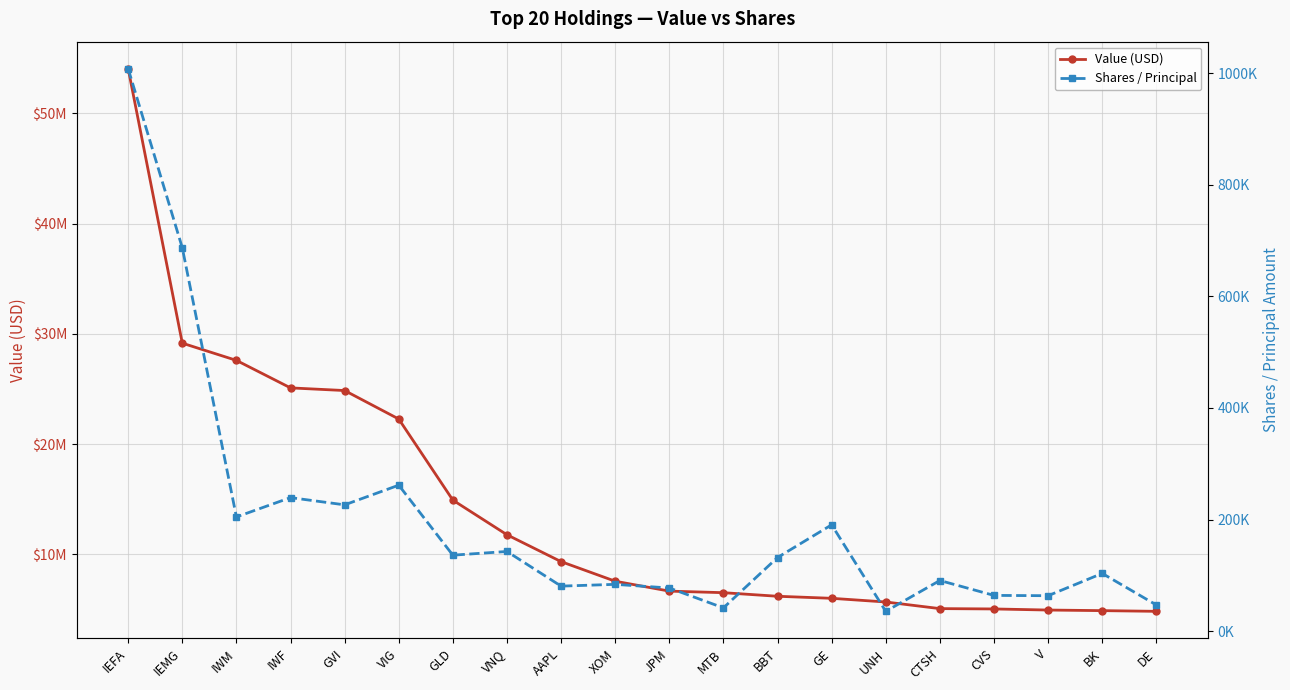

Reading left to right, what are all the values shown in this chart?

Value (USD): 54040000	29159000	27597000	25103000	24862000	22280000	14924000	11783000	9347000	7571000	6673000	6531000	6206000	6021000	5687000	5086000	5056000	4957000	4903000	4840000
Shares / Principal: 1007649	686899	204650	239300	226329	261566	136154	142771	80703	83882	77333	41752	131985	190551	35534	90775	64069	63531	103492	46974